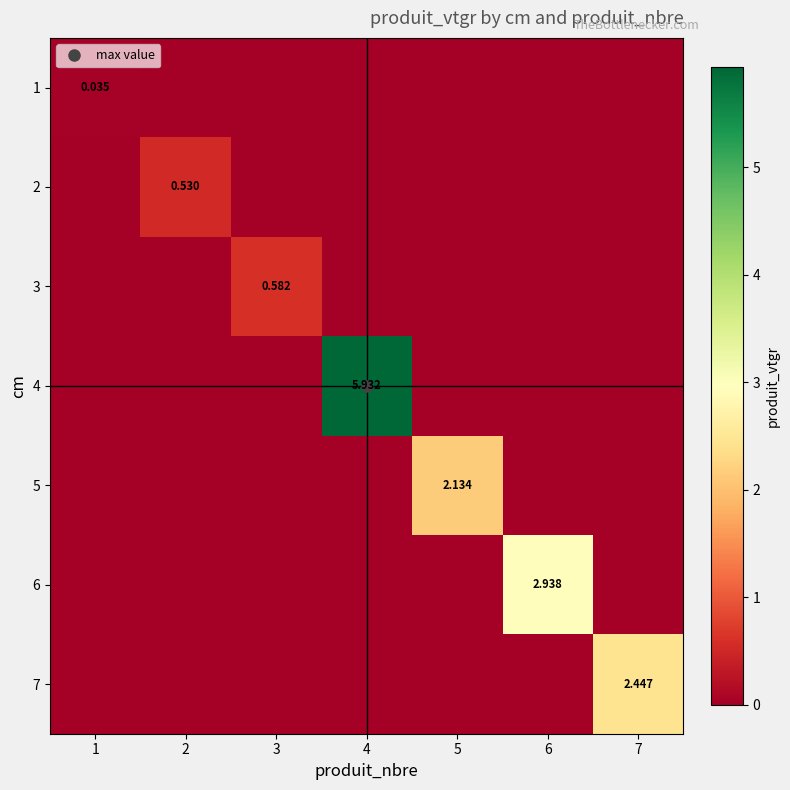

The 4 series shows 1.5 at 4. True or false?

False